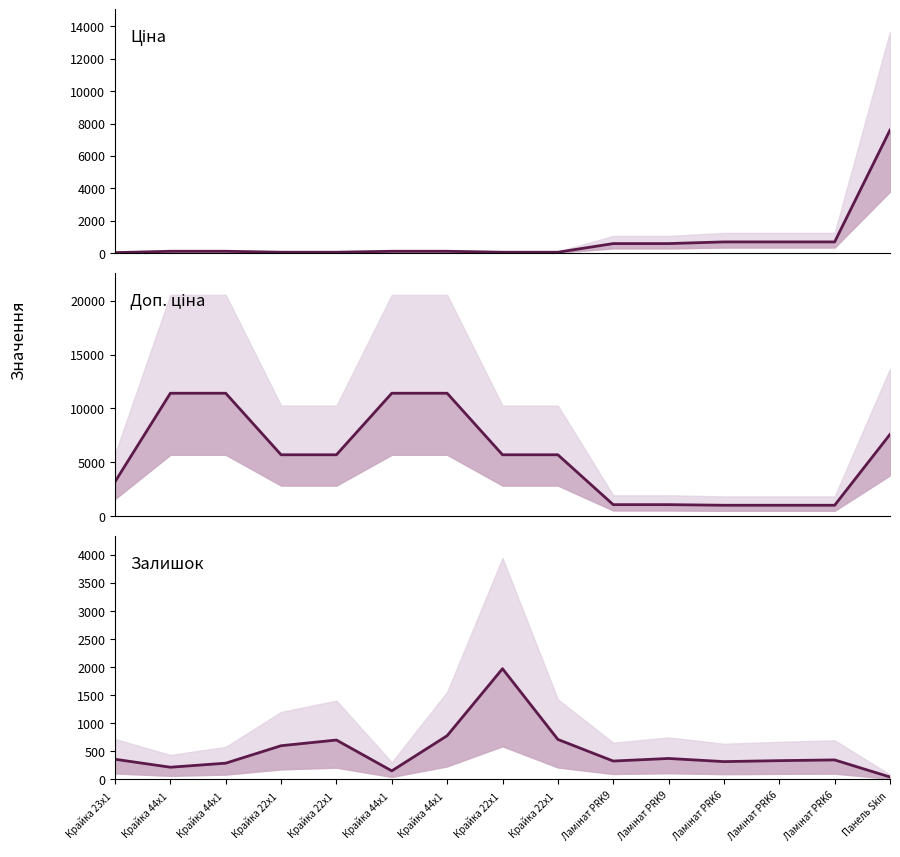

What are all the series names shown in the legend?

Ціна, Доп. ціна, Залишок